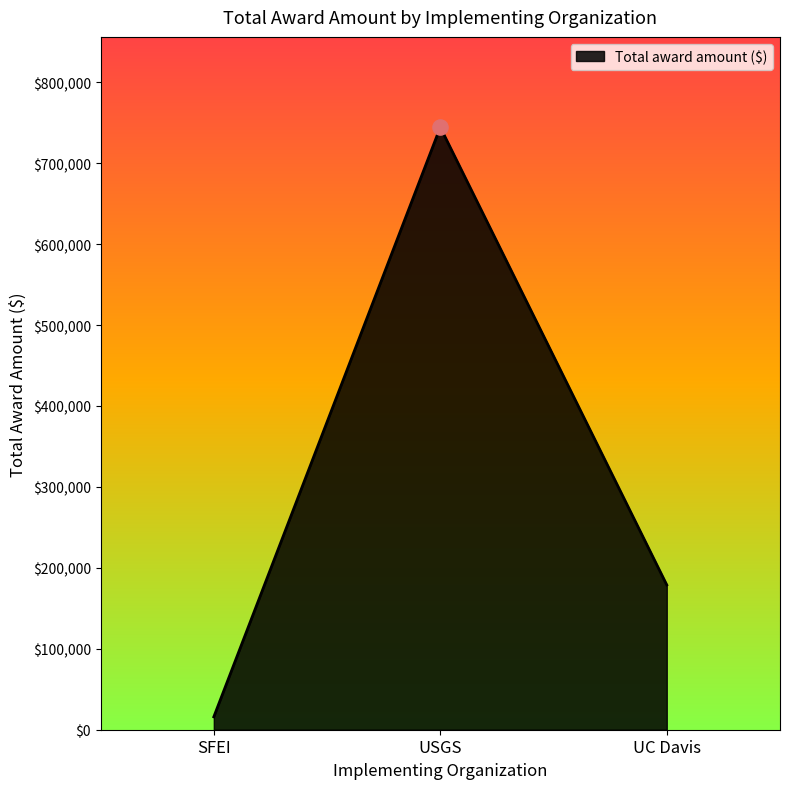

Between UC Davis and SFEI, which is larger?

UC Davis